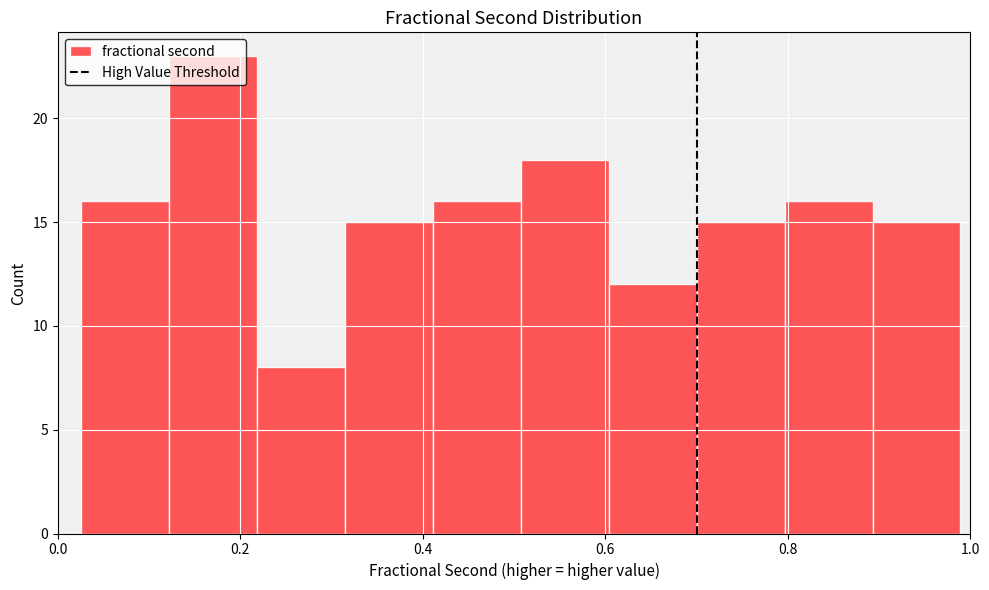

Reading left to right, list every bar in this chart as the range it spans on the x-axis followed by its height. Neither the bar edges nor the heights are printed on the chart, so give them approximately, as read against the axes.

0.02 to 0.12: 16
0.12 to 0.22: 23
0.22 to 0.32: 8
0.32 to 0.42: 15
0.42 to 0.50: 16
0.50 to 0.60: 18
0.60 to 0.70: 12
0.70 to 0.80: 15
0.80 to 0.90: 16
0.90 to 0.98: 15